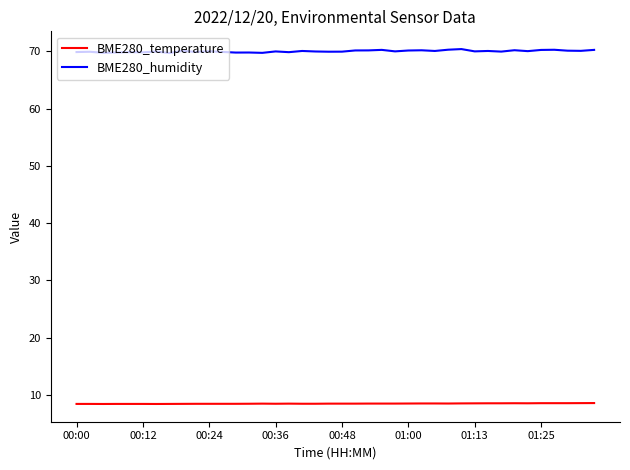

Which series has the largest total across all categories?

BME280_humidity